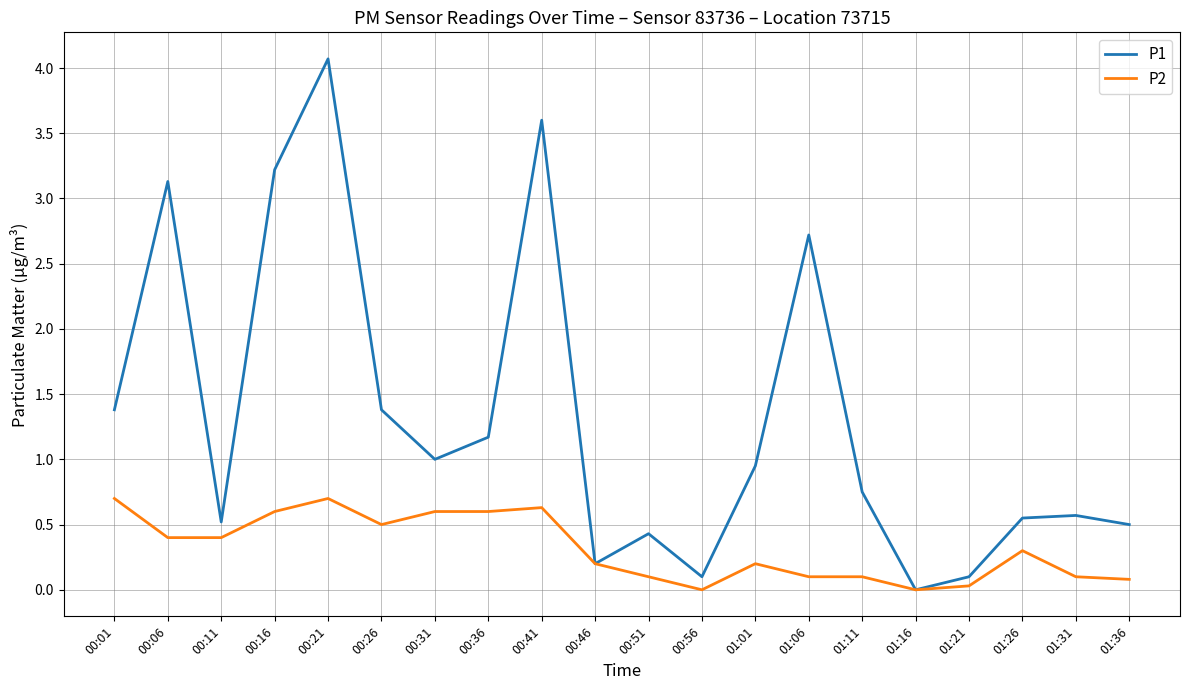

True or false: P2 has a value of -0.2 at 00:56.

False